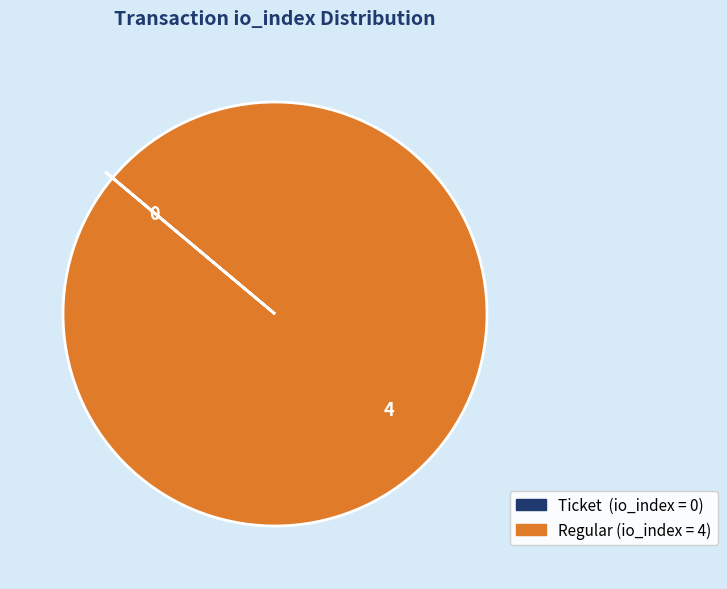

Is there a majority slice in this chart?

Yes